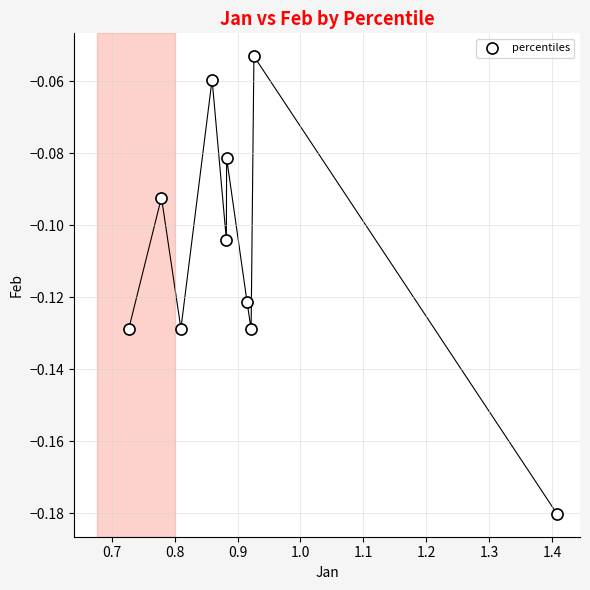

What is the range of X values (max minus min)?

0.7